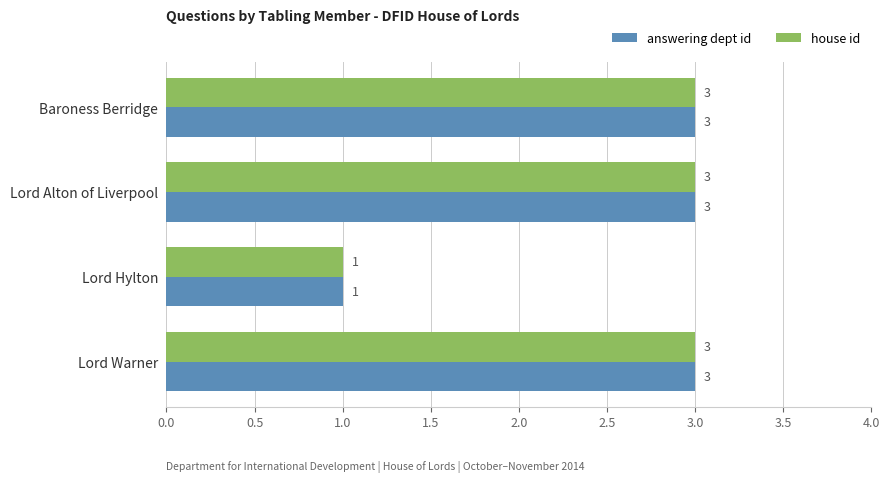

Count the answering dept id values in the range 3 to 4.

3